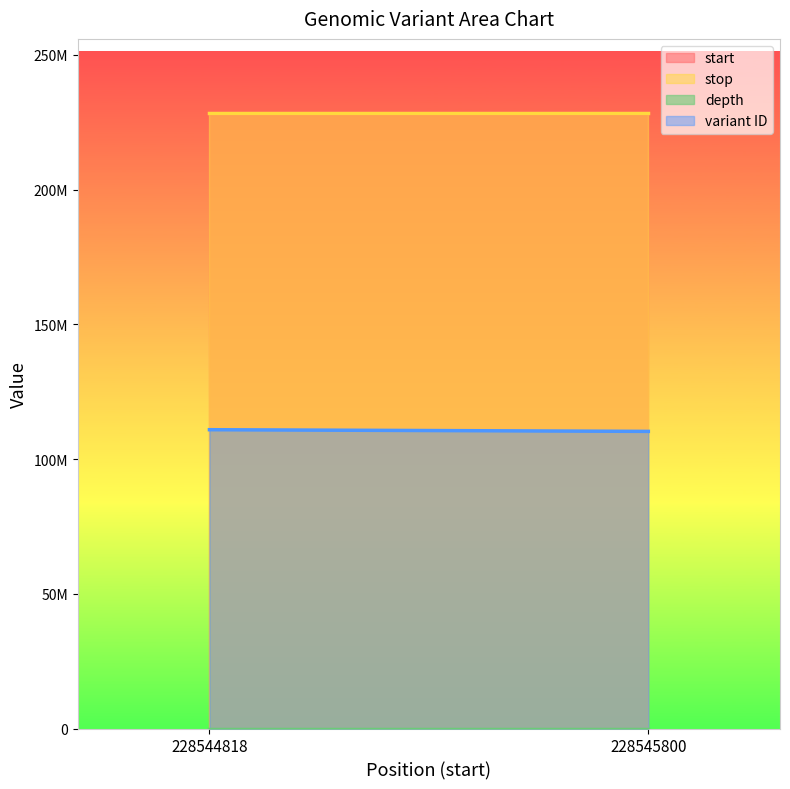

What is the spread (max minus min) of values at 228545800?

228545791